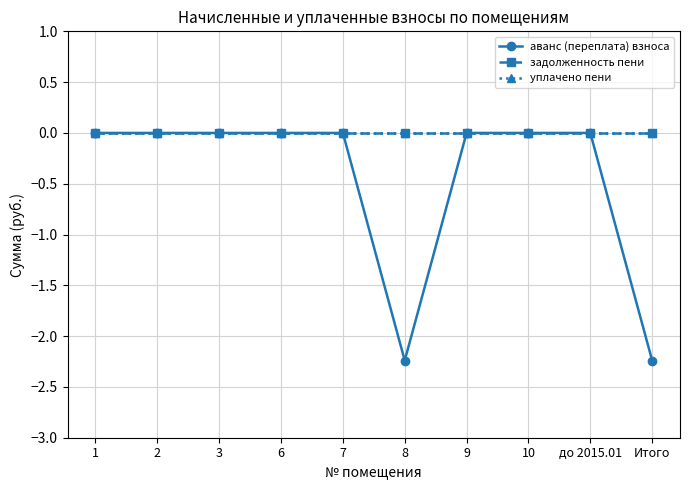

Rank the series by their maximum value, from highest to lowest.

аванс (переплата) взноса, задолженность пени, уплачено пени